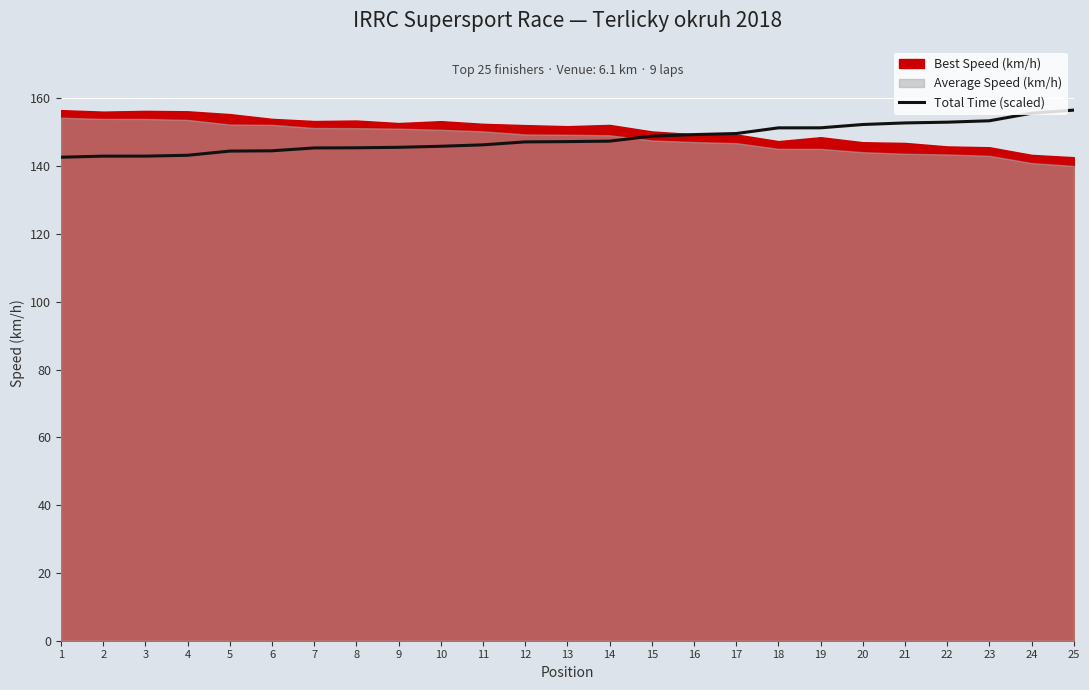

Reading right to left, what are all the values shown in this chart?

156.5	155.6	153.4	153.0	152.7	152.3	151.3	151.3	149.6	149.3	148.8	147.4	147.2	147.1	146.3	145.9	145.5	145.4	145.4	144.5	144.4	143.2	142.9	142.9	142.6